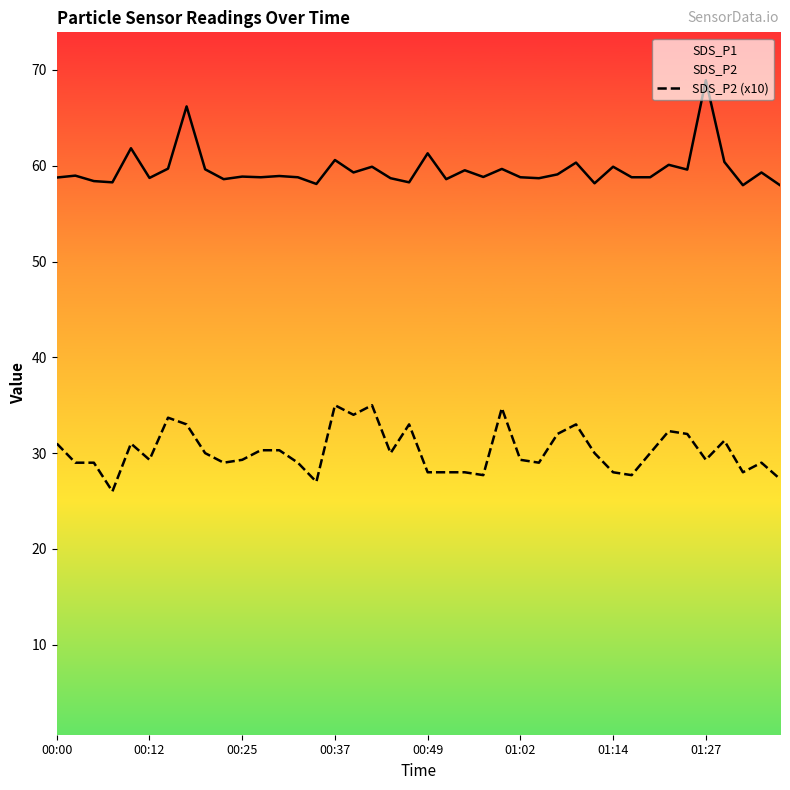

True or false: SDS_P2 (x10) has a value of 17.7 at 28.

False